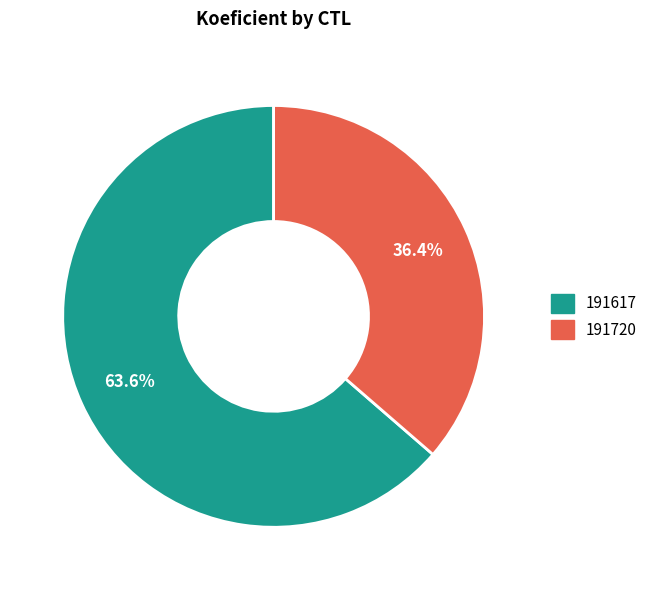

What is the total percentage of 191617 and 191720?

100.0%